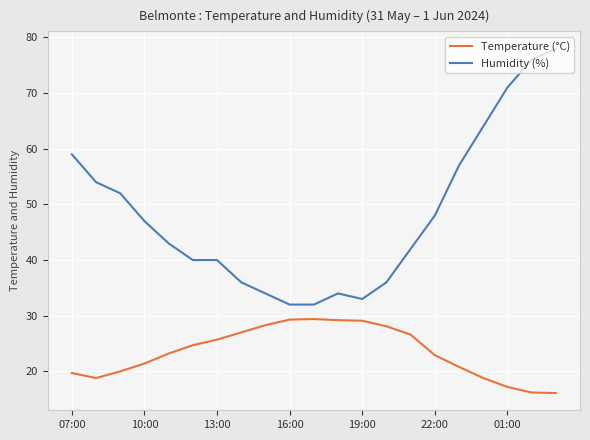

Which series has the largest range (max minus min)?

Humidity (%)